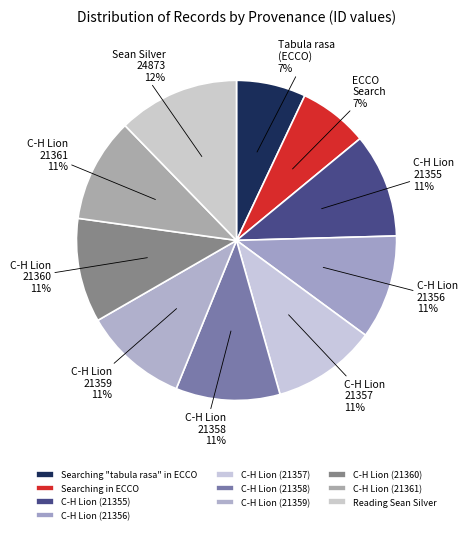

How many segments does this pie chart have?

10